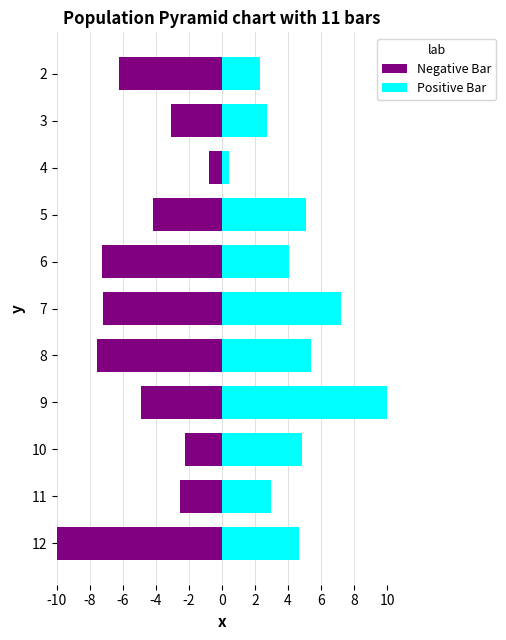

How many data points in Negative Bar are less than -4?

7